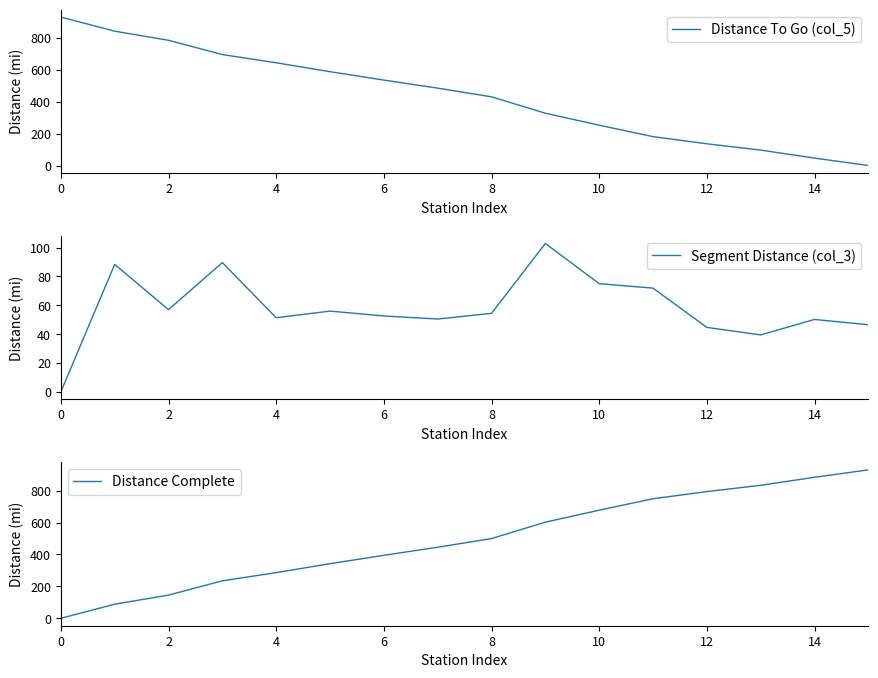

Is the value of Segment Distance (col_3) at 15 greater than the value of Distance To Go (col_5) at 15?

Yes